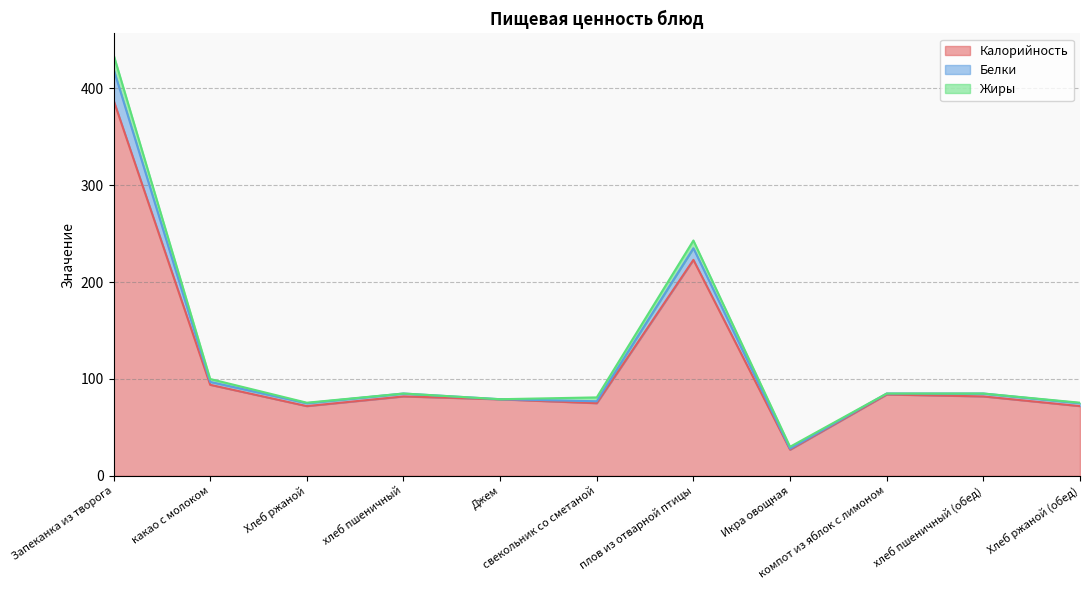

In Калорийность, how many points are lower than both neighbors (excluding endpoints)?

3